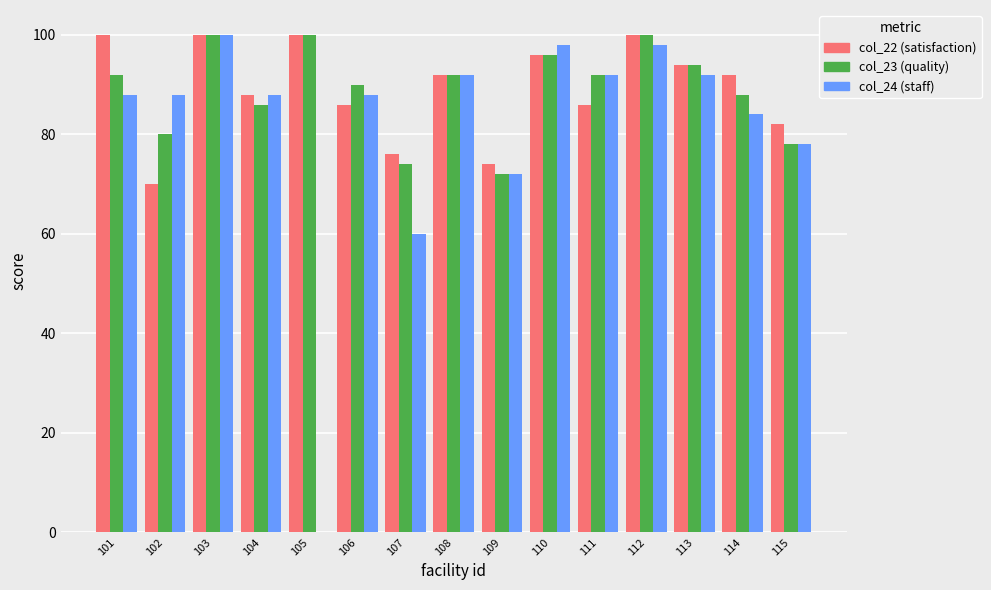

Does the chart contain stacked bars?

No